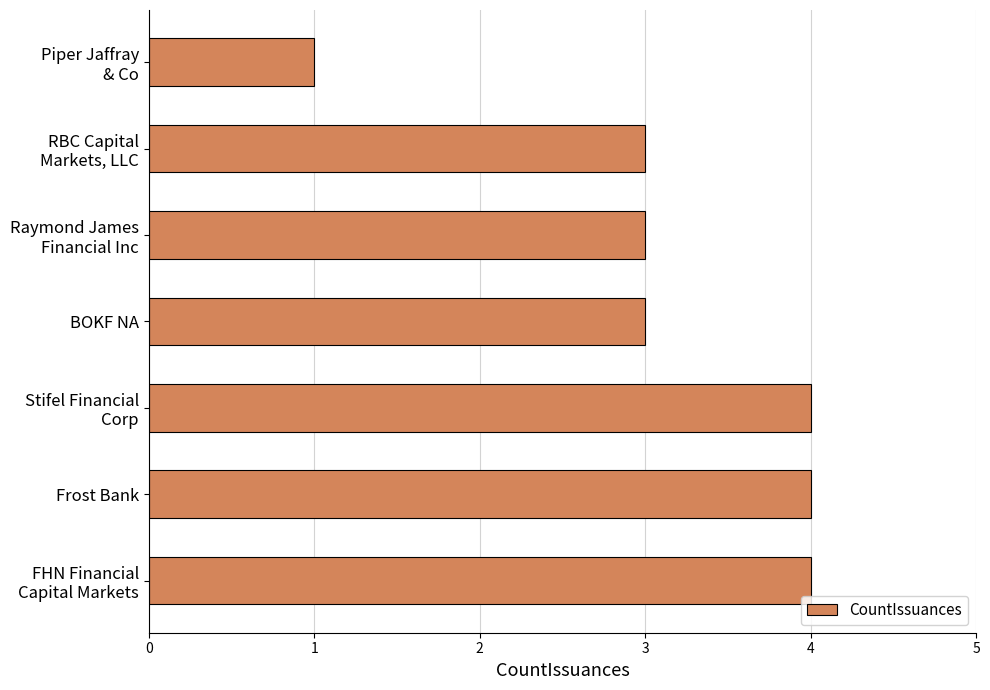

Count the number of categories in the chart.

7